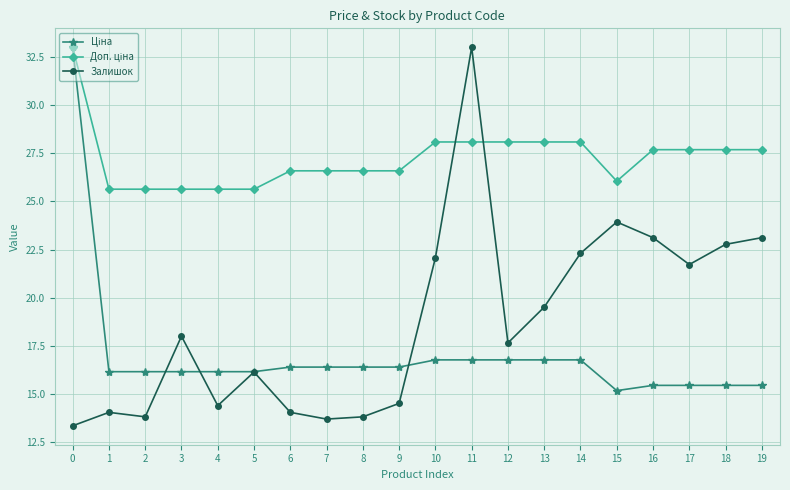

Which series changed the most between 9 and 10?

Залишок